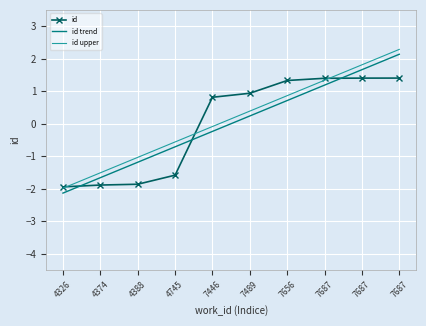

What are all the series names shown in the legend?

id, id trend, id upper